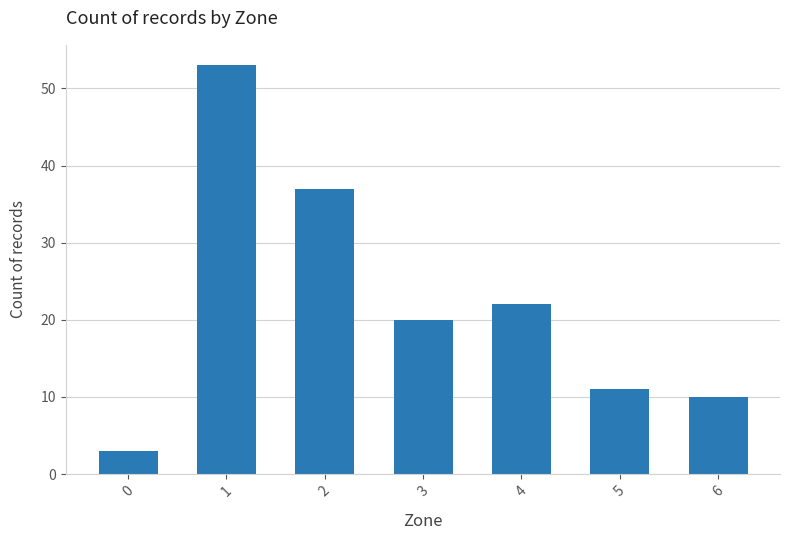

At which label does the data first exceed 20?

1